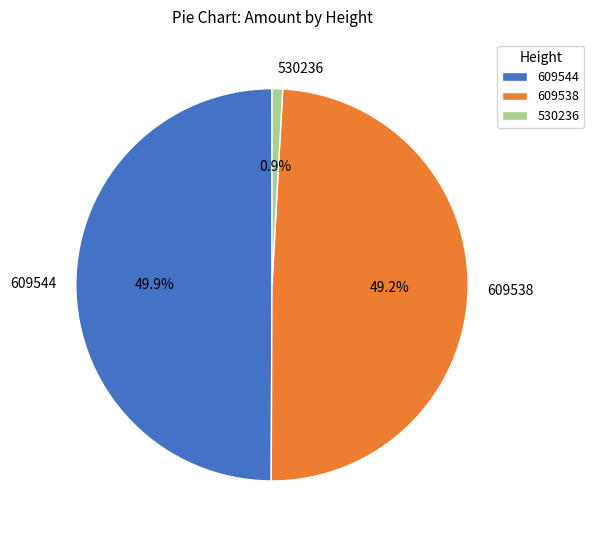

Between 609538 and 530236, which is larger?

609538